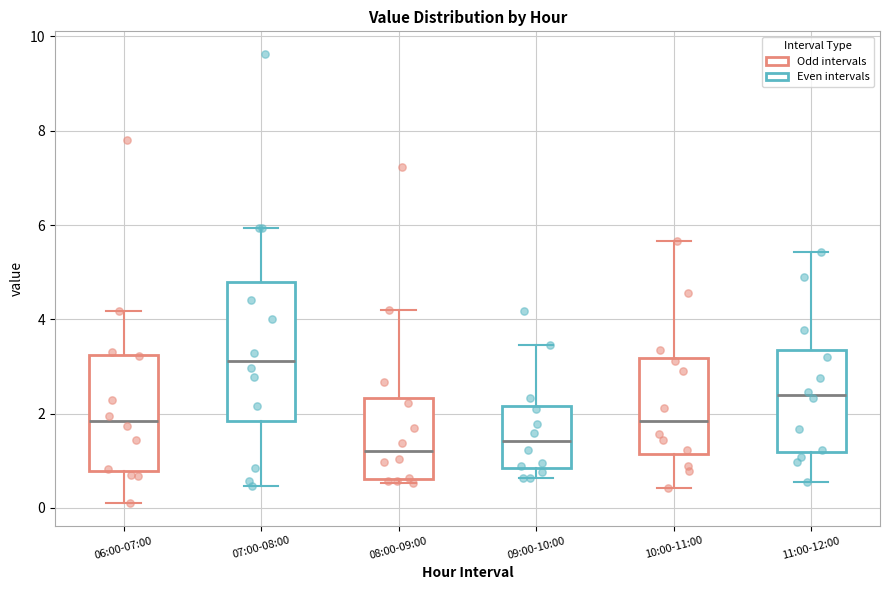

Which box has the lowest median line?

08:00-09:00